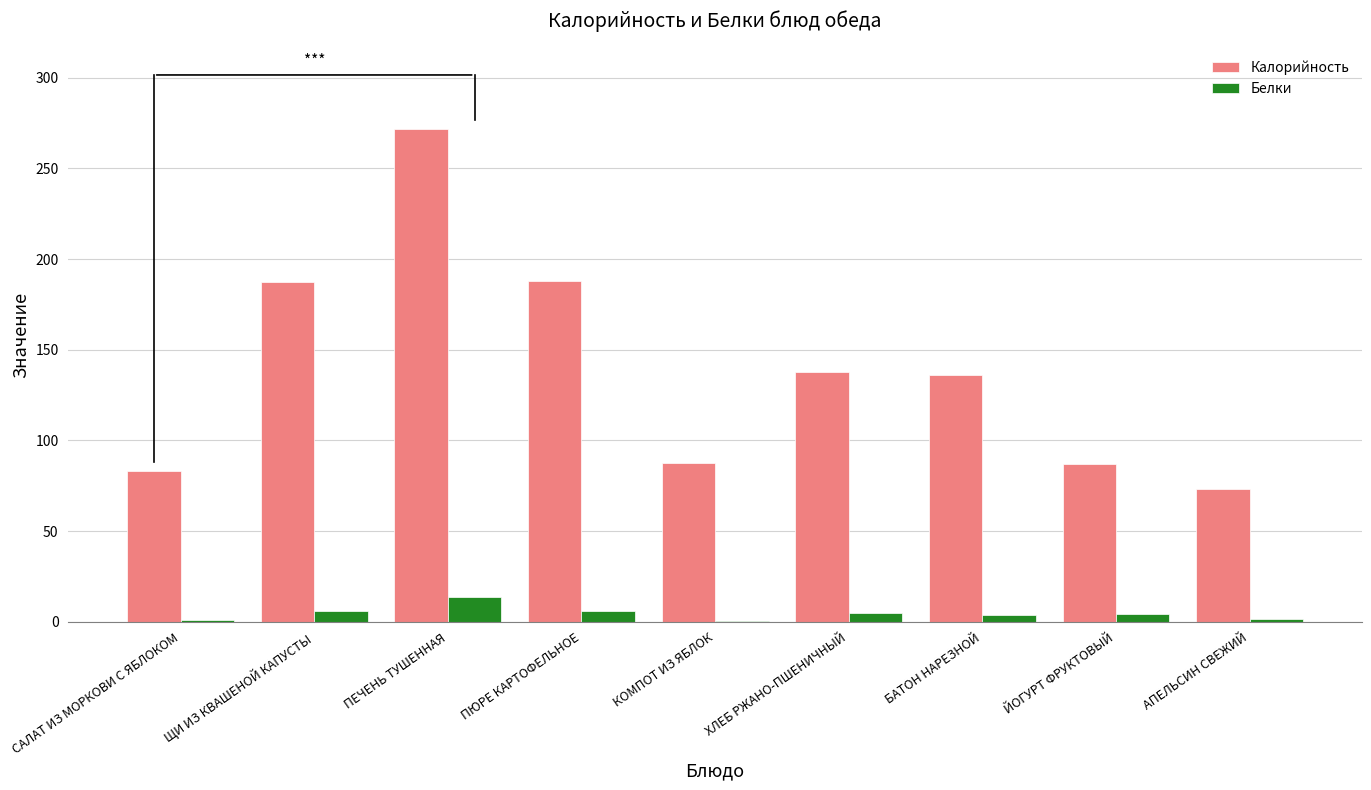

What is the maximum value shown in the chart?

271.5